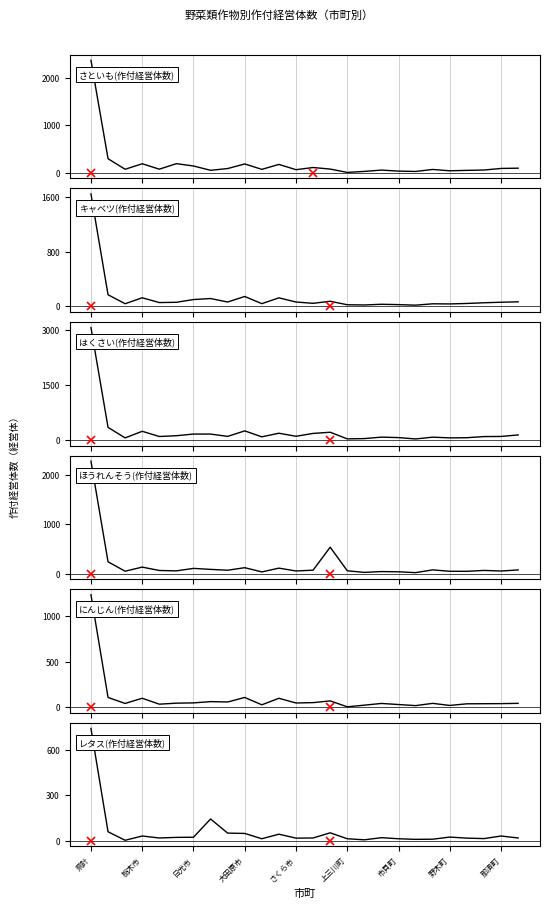

What is the difference between the second highest and minimum values in the はくさい(作付経営体数) series?

315